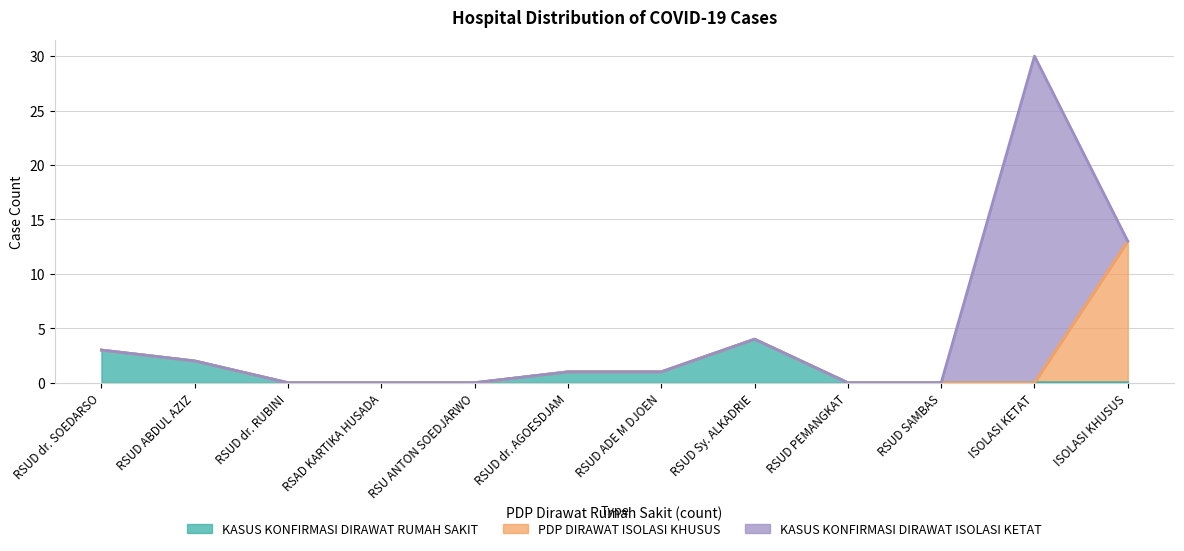

List the labels in order of PDP DIRAWAT ISOLASI KHUSUS value, smallest first.

RSUD dr. SOEDARSO, RSUD ABDUL AZIZ, RSUD dr. RUBINI, RSAD KARTIKA HUSADA, RSU ANTON SOEDJARWO, RSUD dr. AGOESDJAM, RSUD ADE M DJOEN, RSUD Sy. ALKADRIE, RSUD PEMANGKAT, RSUD SAMBAS, ISOLASI KETAT, ISOLASI KHUSUS